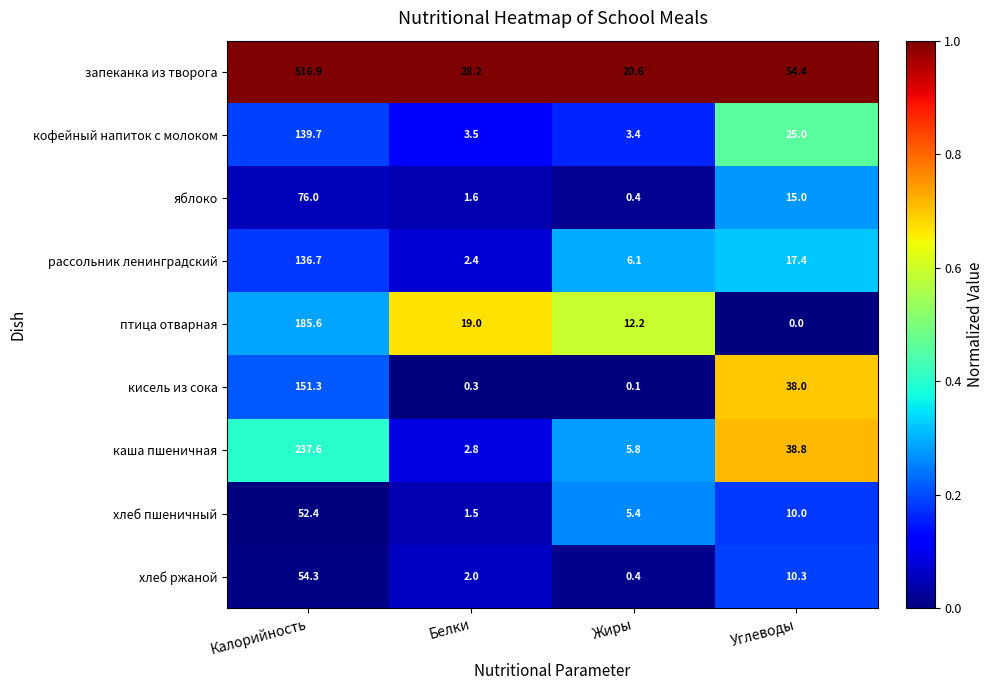

Count the number of categories in the chart.

4